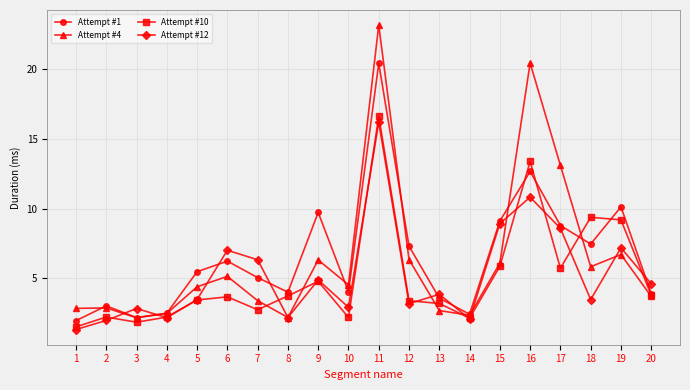

What is the highest value of the Attempt #10 series?

16.6